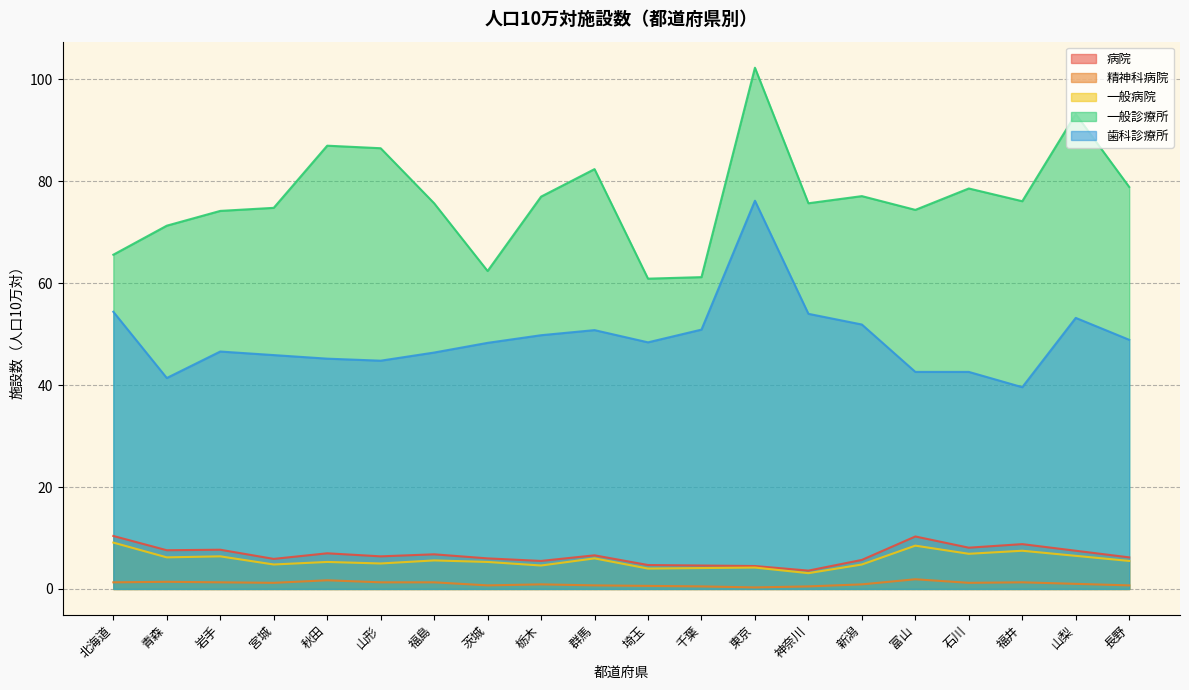

Reading left to right, transcribe all the data shown in this chart.

病院: 10.4	7.6	7.7	5.9	7.0	6.4	6.8	6.0	5.5	6.6	4.7	4.6	4.5	3.6	5.7	10.3	8.1	8.8	7.5	6.2
精神科病院: 1.3	1.4	1.3	1.2	1.7	1.3	1.3	0.7	0.9	0.7	0.6	0.5	0.3	0.5	0.9	1.9	1.2	1.3	1.0	0.7
一般病院: 9.1	6.2	6.4	4.8	5.3	5.0	5.6	5.3	4.6	6.0	4.0	4.1	4.2	3.1	4.8	8.5	6.9	7.5	6.5	5.5
一般診療所: 65.6	71.3	74.2	74.8	87.0	86.5	75.7	62.4	77.0	82.4	60.9	61.2	102.3	75.7	77.1	74.4	78.6	76.1	93.2	78.9
歯科診療所: 54.4	41.4	46.6	45.9	45.2	44.8	46.4	48.3	49.8	50.8	48.4	50.9	76.2	54.0	51.9	42.6	42.6	39.6	53.2	48.9